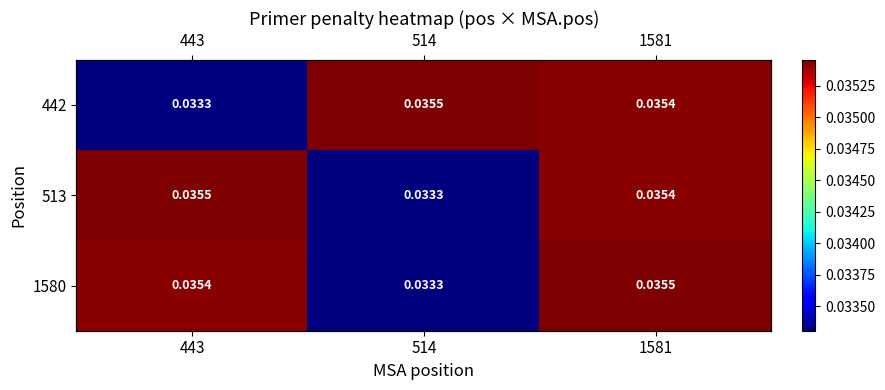

The value of 513 at 514 is 0.0. True or false?

False